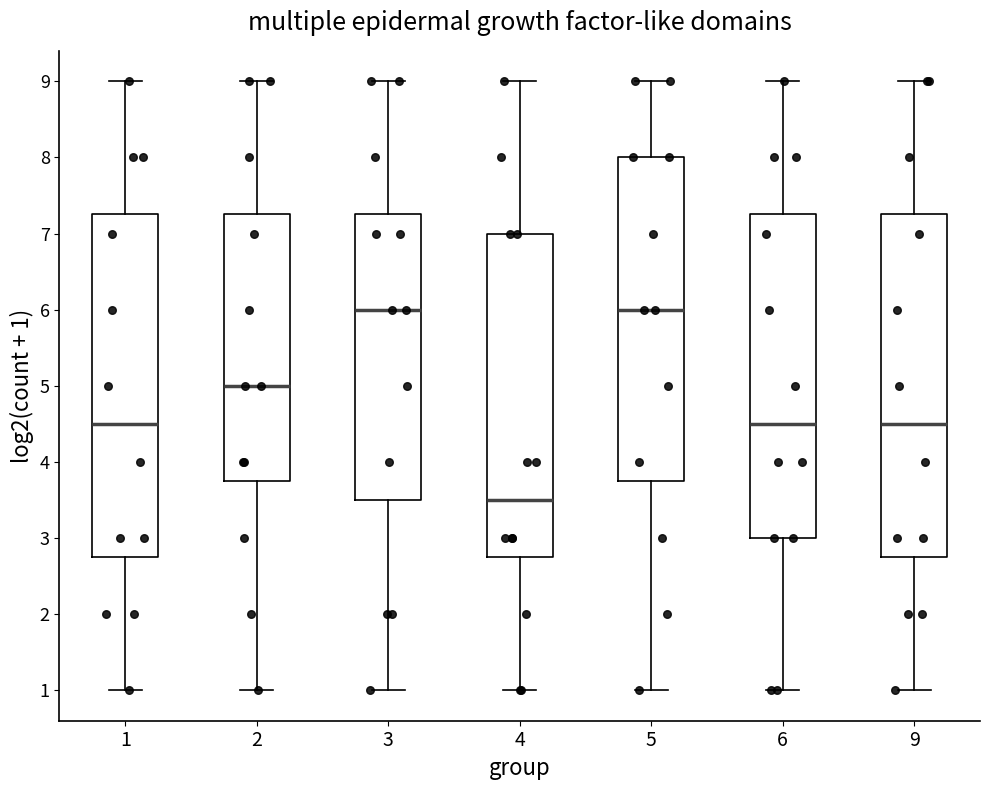

Reading left to right, read every box against the y-axis: the position of its median line, the range the box covers, and the ends of its whiskers. The values are not printed on the chart, so give them approximately, as read against the axis.

1: median 4.5, box 2.8 to 7.3, whiskers 1.0 to 9.0
2: median 5.0, box 3.8 to 7.3, whiskers 1.0 to 9.0
3: median 6.0, box 3.5 to 7.3, whiskers 1.0 to 9.0
4: median 3.5, box 2.8 to 7.0, whiskers 1.0 to 9.0
5: median 6.0, box 3.8 to 8.0, whiskers 1.0 to 9.0
6: median 4.5, box 3.0 to 7.3, whiskers 1.0 to 9.0
9: median 4.5, box 2.8 to 7.3, whiskers 1.0 to 9.0